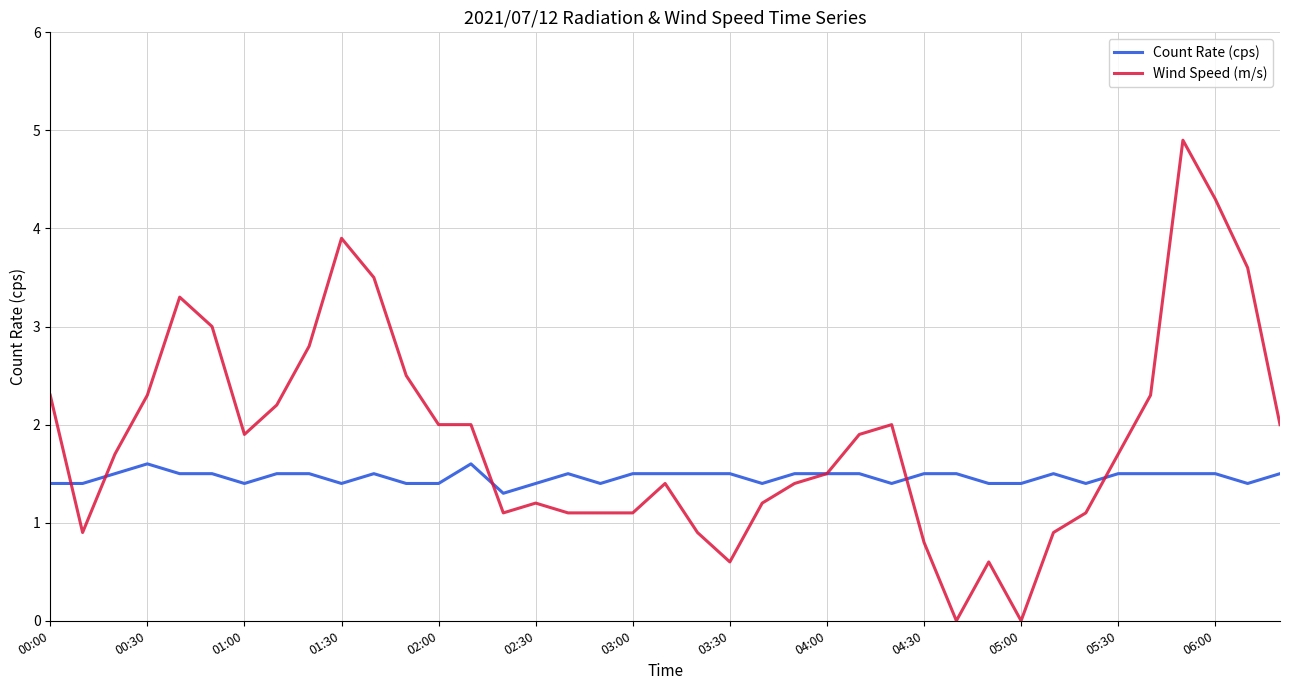

List the series in order of their overall mean, lowest first.

Count Rate (cps), Wind Speed (m/s)